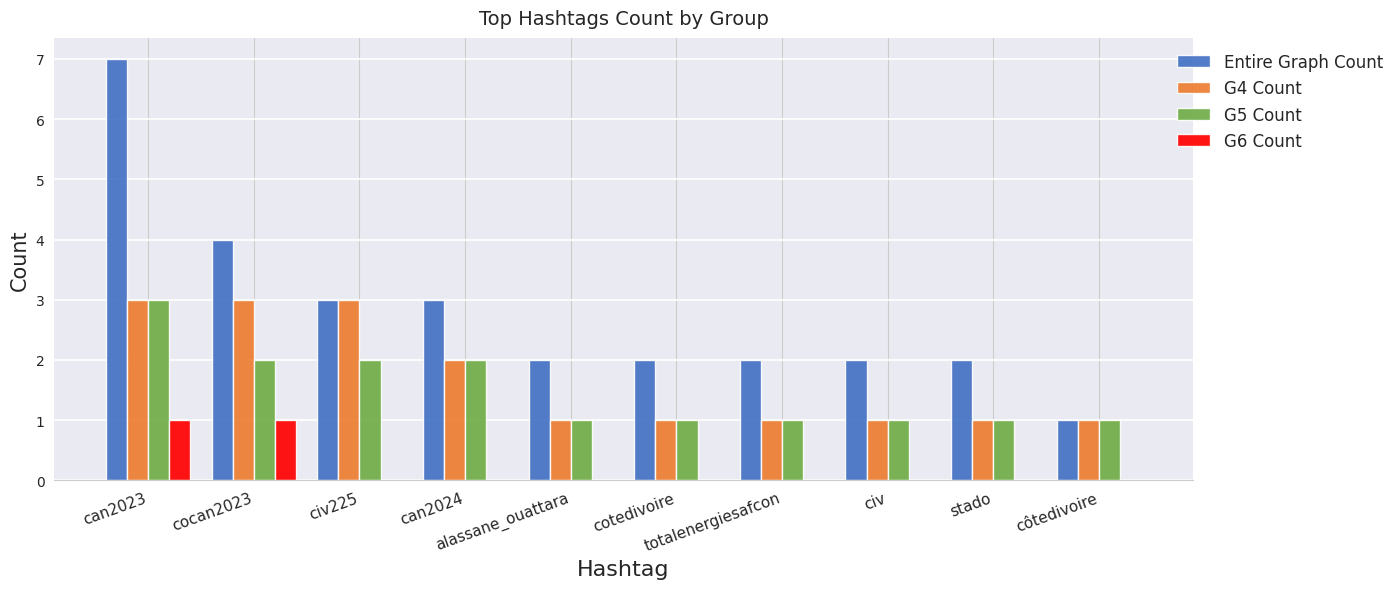

What is the sum of all Entire Graph Count values?

28